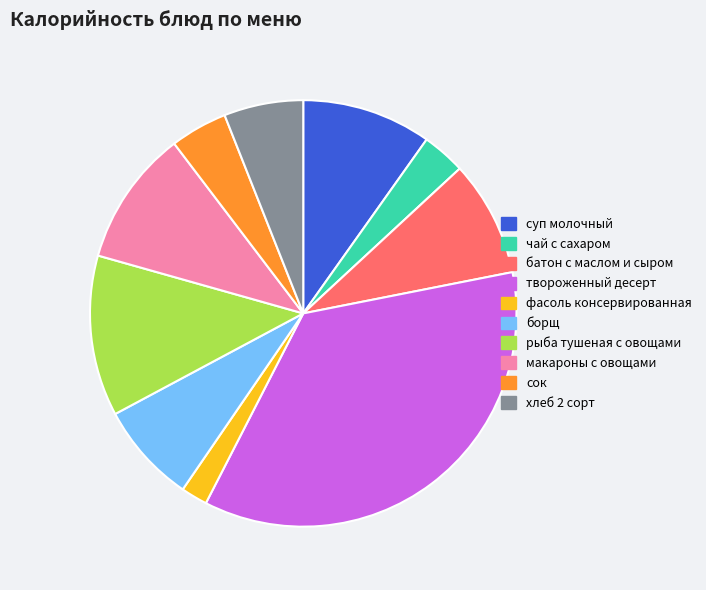

Is the sum of батон с маслом и сыром and рыба тушеная с овощами greater than half?

No